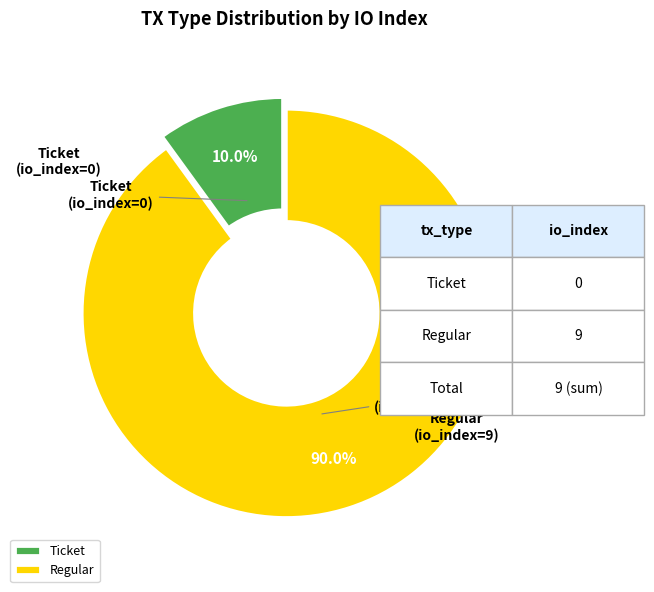

What percentage is NOT represented by Regular?

10.0%